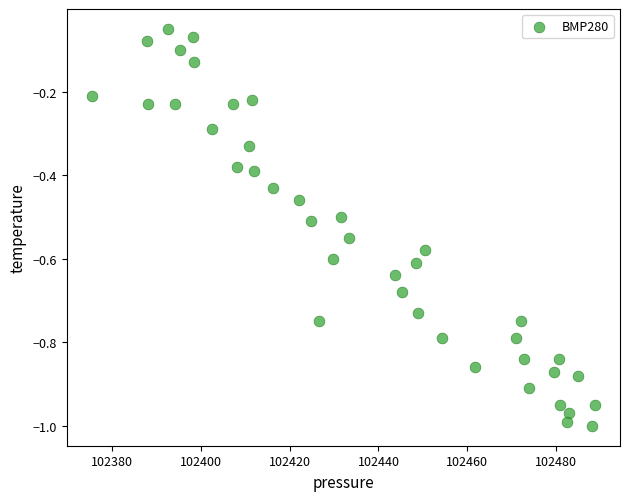

What is the range of X values (max minus min)?

113.1